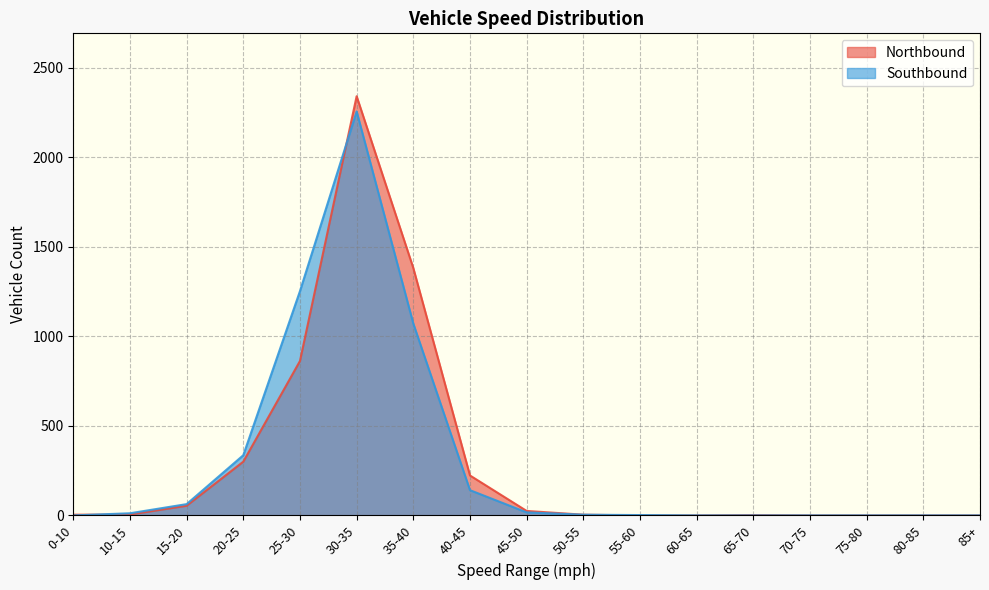

Reading left to right, what are all the values shown in this chart?

Northbound: 0-10=4	10-15=5	15-20=54	20-25=300	25-30=862	30-35=2340	35-40=1381	40-45=223	45-50=25	50-55=4	55-60=0	60-65=0	65-70=2	70-75=0	75-80=0	80-85=0	85+=0
Southbound: 0-10=0	10-15=12	15-20=63	20-25=336	25-30=1252	30-35=2255	35-40=1071	40-45=141	45-50=17	50-55=4	55-60=2	60-65=0	65-70=0	70-75=0	75-80=0	80-85=0	85+=0